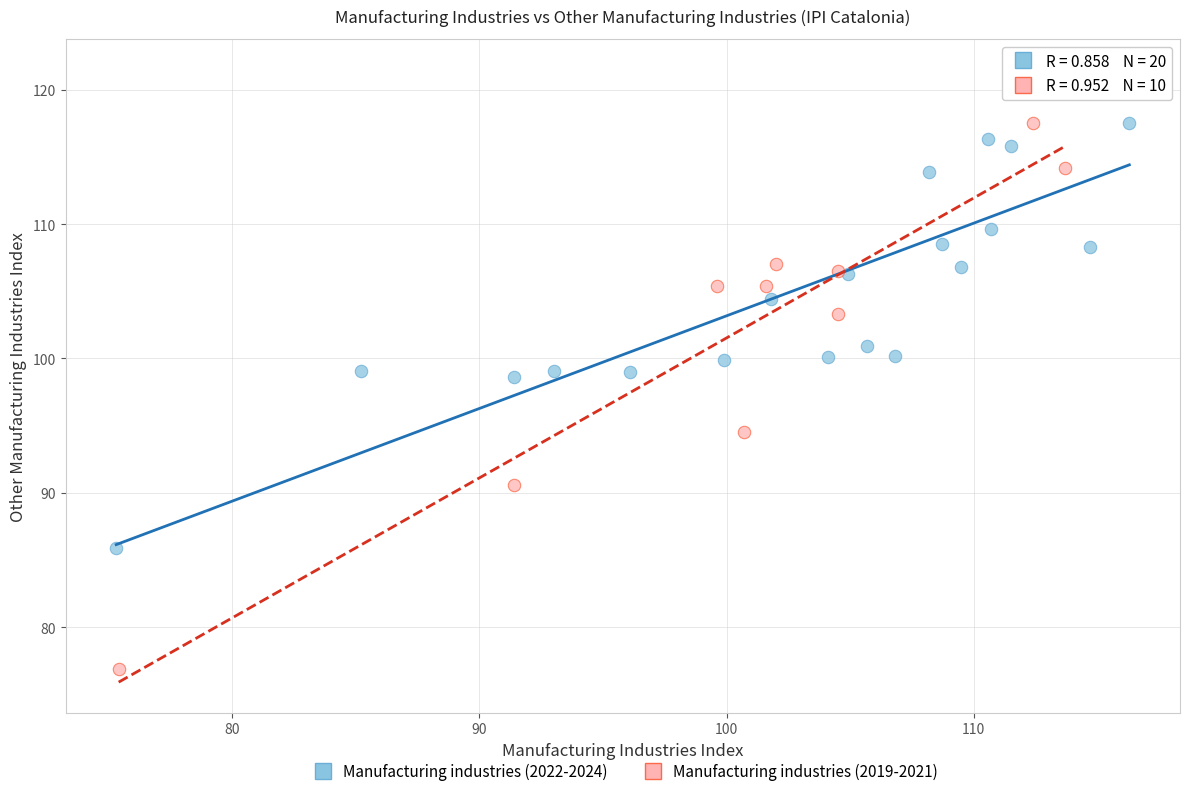

Which series has the largest Y range (max minus min)?

Manufacturing industries (2019-2021)